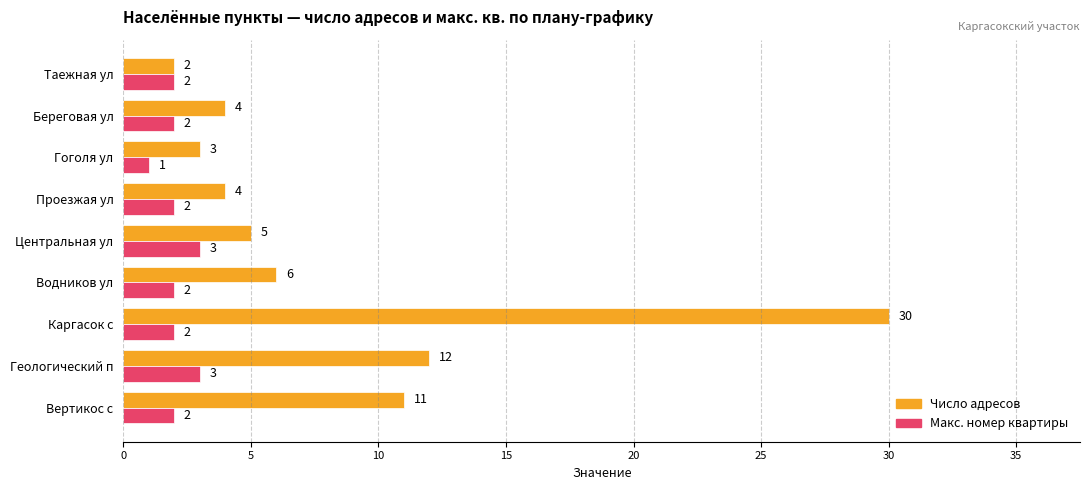

Is the value of Число адресов at Вертикос с greater than the value of Макс. номер квартиры at Таежная ул?

Yes